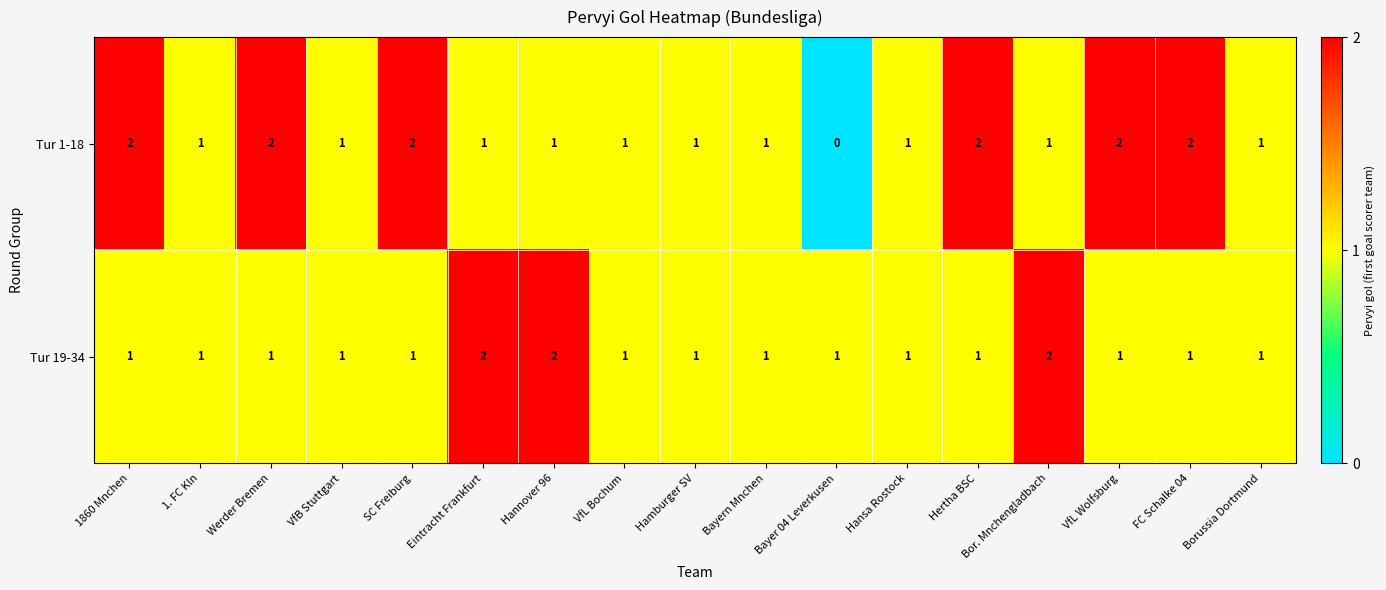

True or false: Tur 1-18 has a value of 1 at VfL Bochum.

True